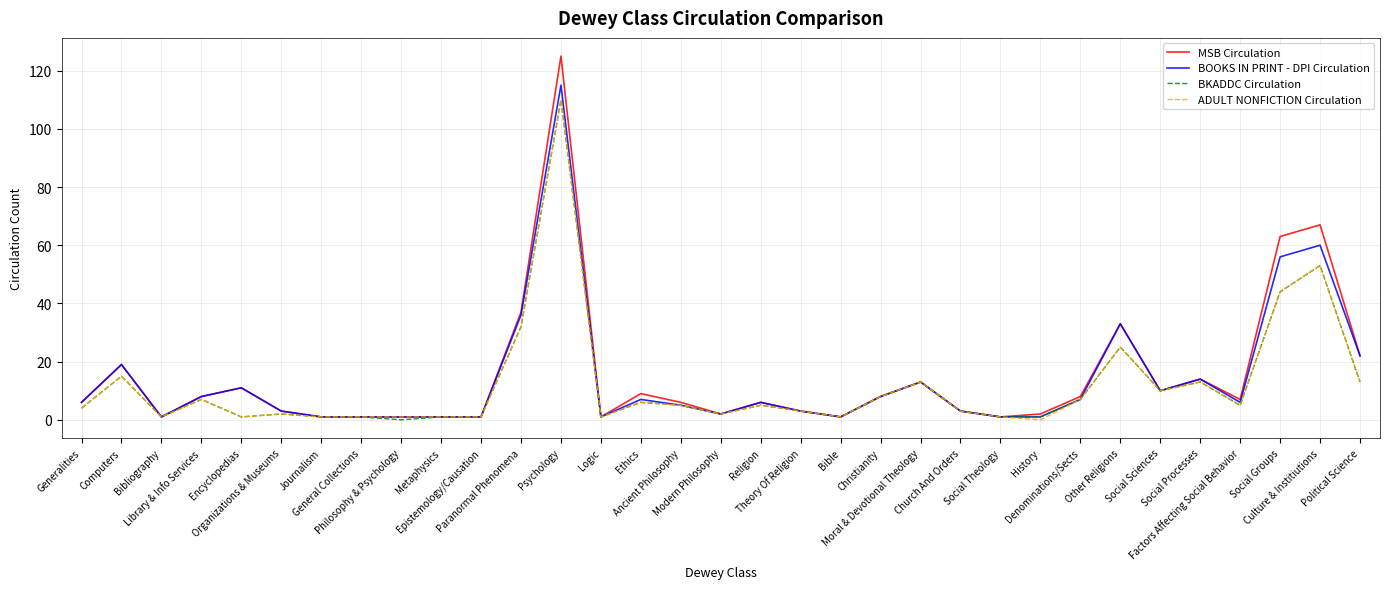

Which series has the widest spread of values?

MSB Circulation